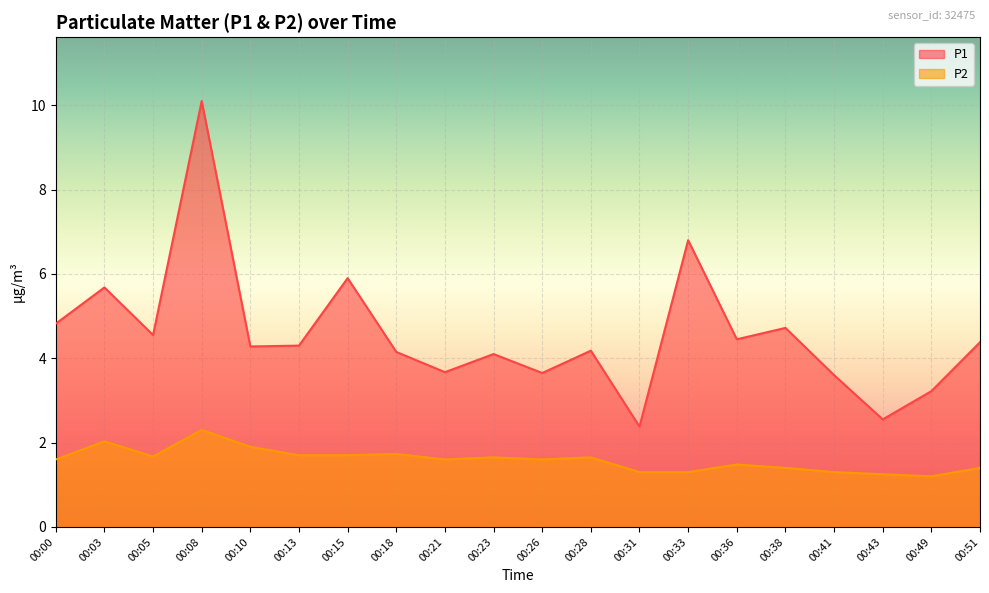

Count the number of categories in the chart.

20